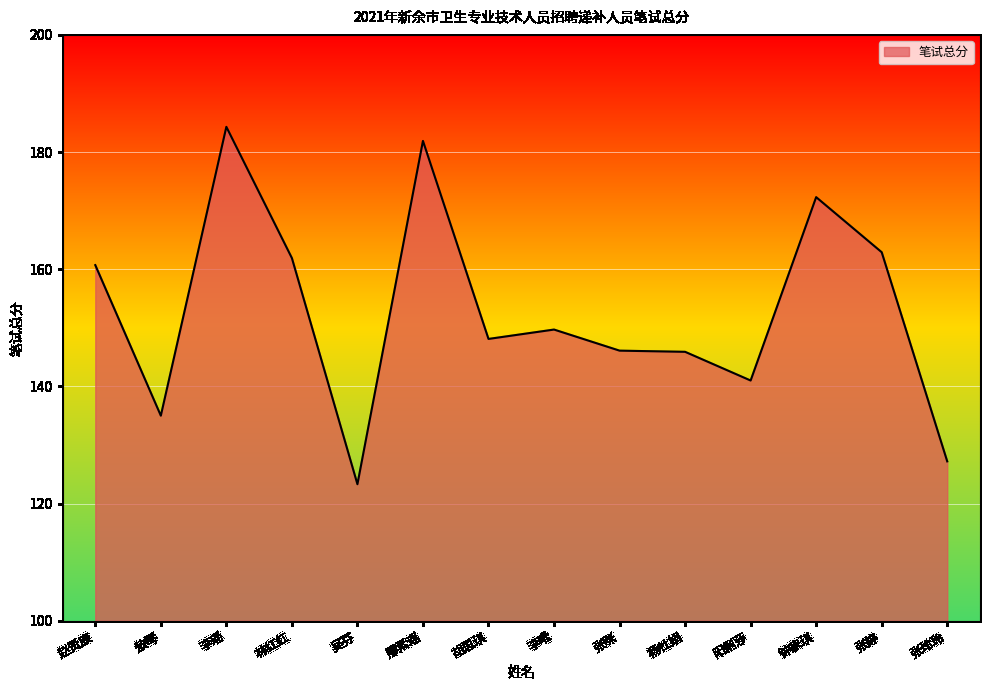

At which label does the data first exceed 149?

赵贤康